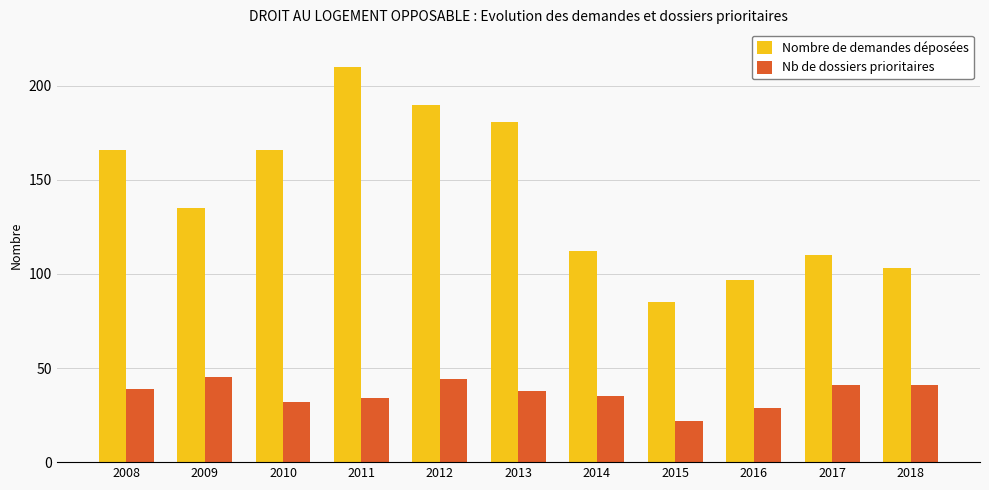

Is it true that Nb de dossiers prioritaires equals 7 at 2015?

False